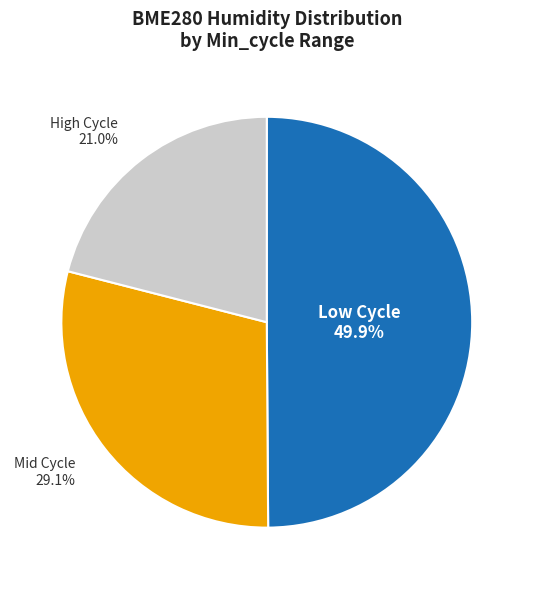

How many segments does this pie chart have?

3